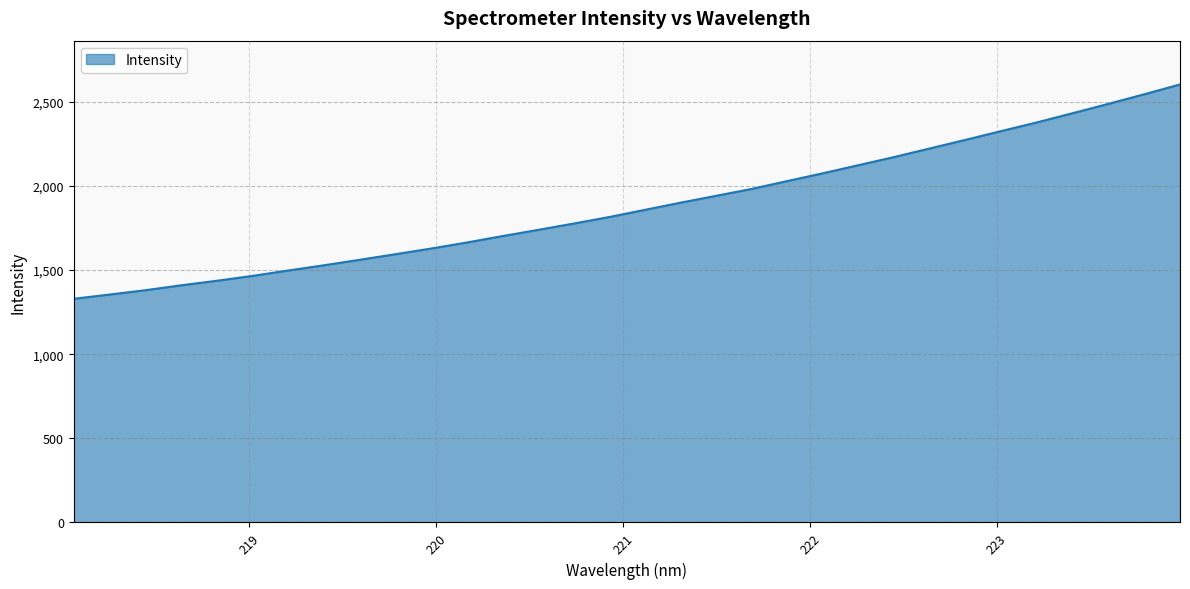

What is the greatest value displayed?

2603.8